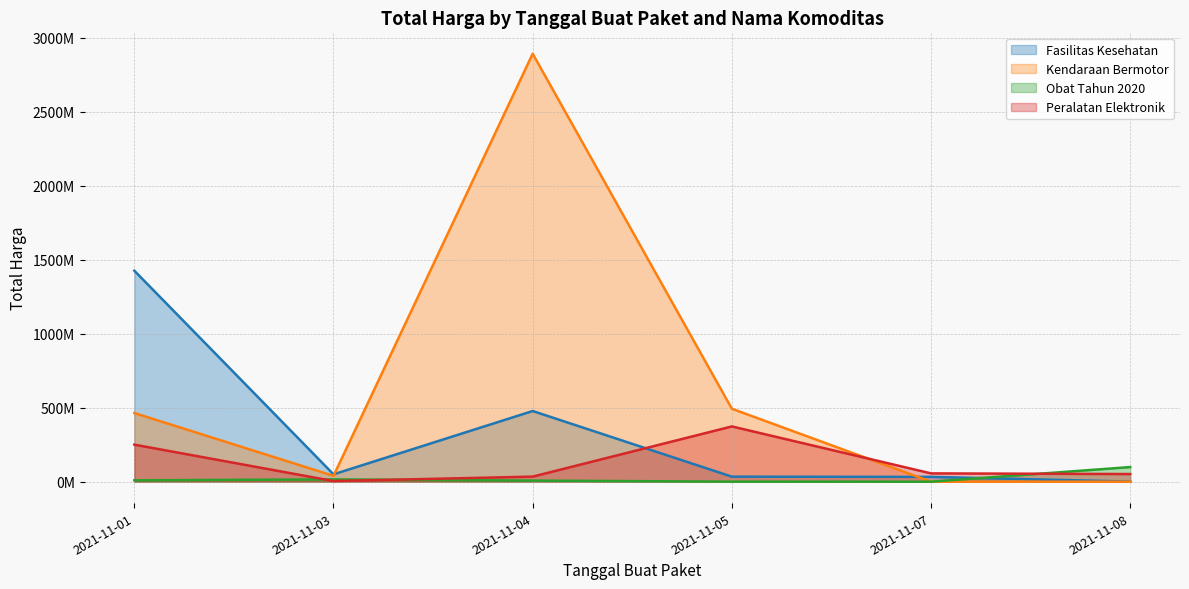

Reading right to left, transcribe all the data shown in this chart.

Fasilitas Kesehatan: 577875	32441200	34000000	477600000	49730040	1425867900
Kendaraan Bermotor: 0	0	493000000	2892122000	39440000	464002100
Obat Tahun 2020: 98772570	78000	333600	7401240	15513960	9180000
Peralatan Elektronik: 51601000	56152800	373404000	34292000	4350000	250350000